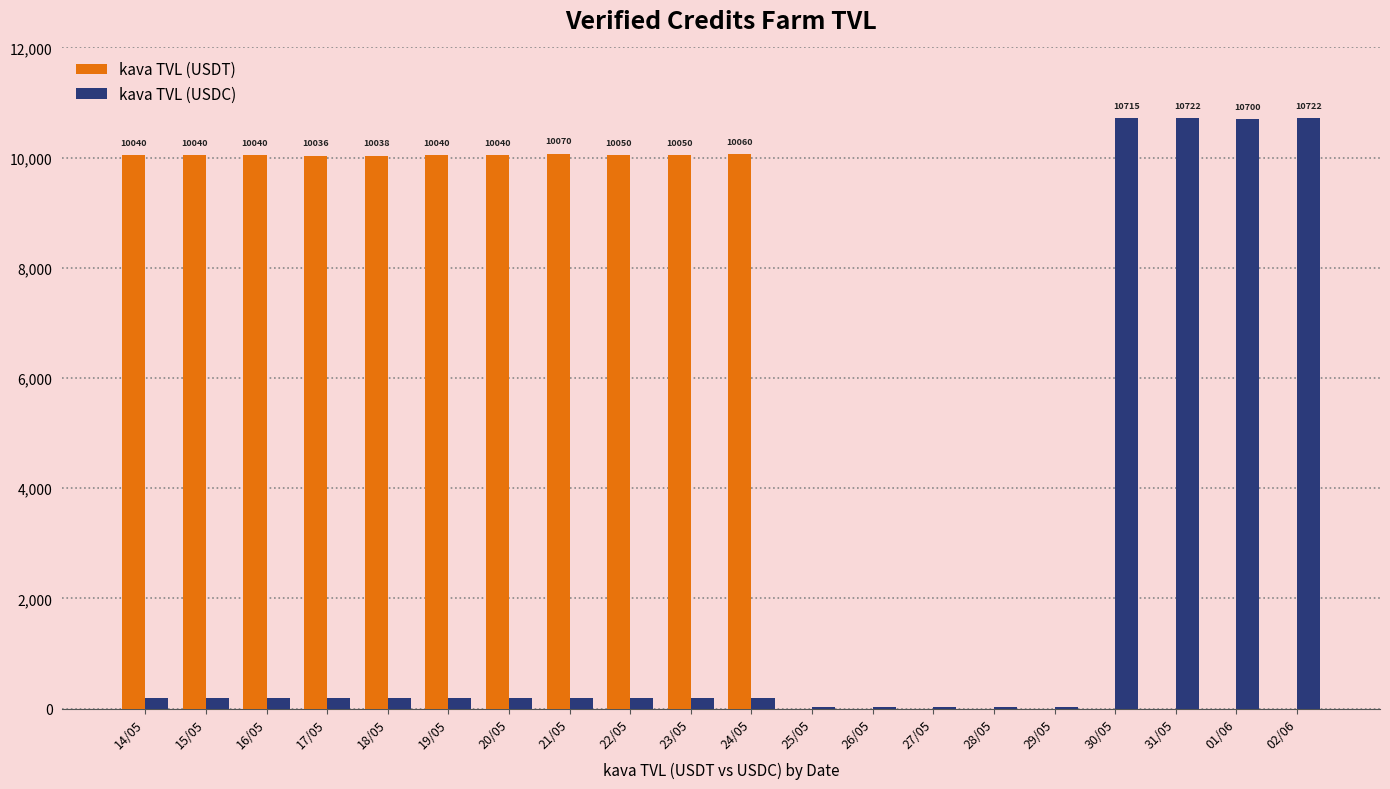

Is the value of kava TVL (USDT) at 26/05 greater than the value of kava TVL (USDC) at 01/06?

No